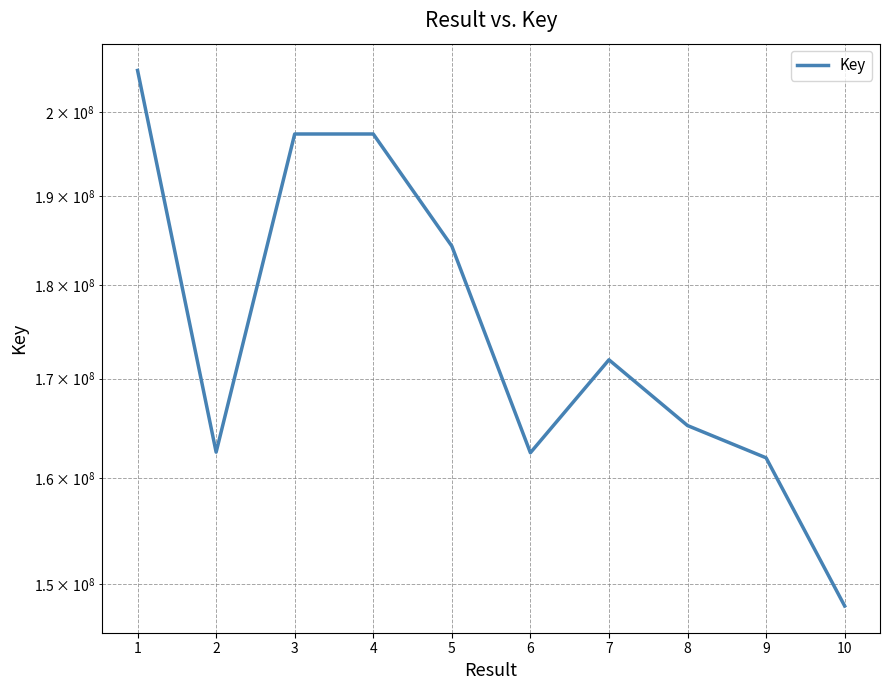

What is the value of the 3rd point from the left?

197387008